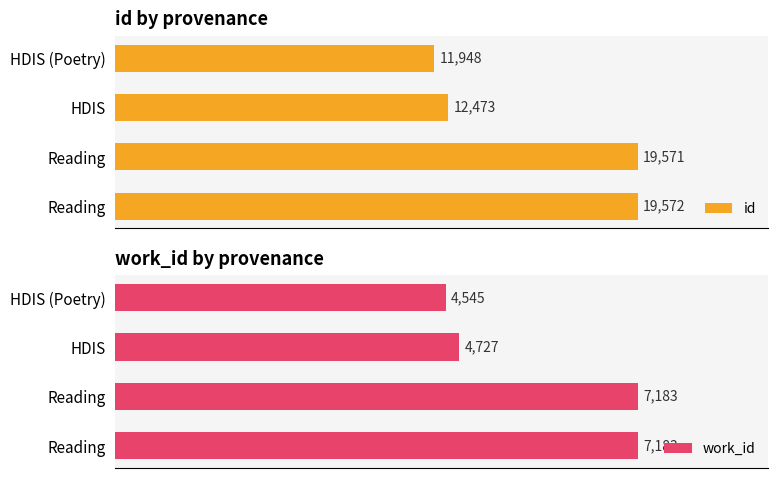

How many categories are shown in the chart?

4